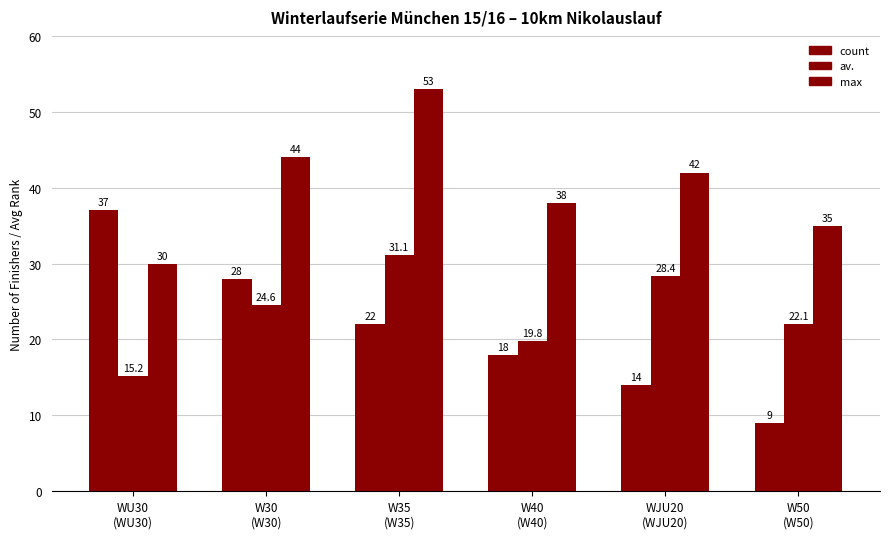

How many data points does each series have?

6